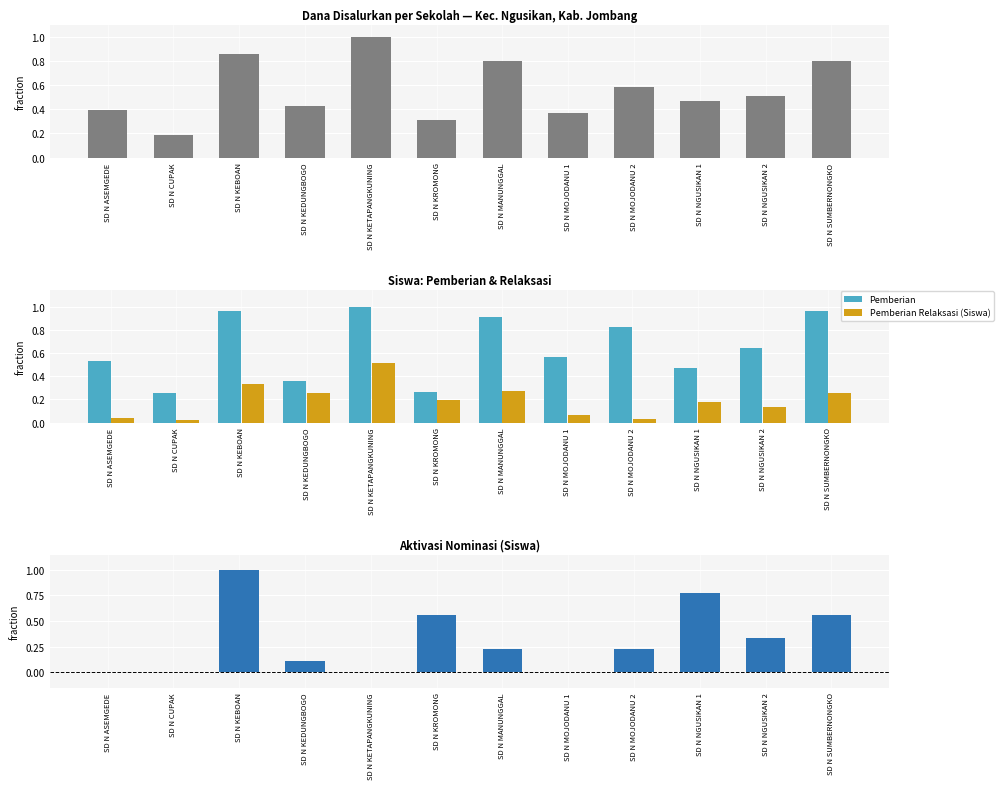

Count the number of data series in this chart.

4